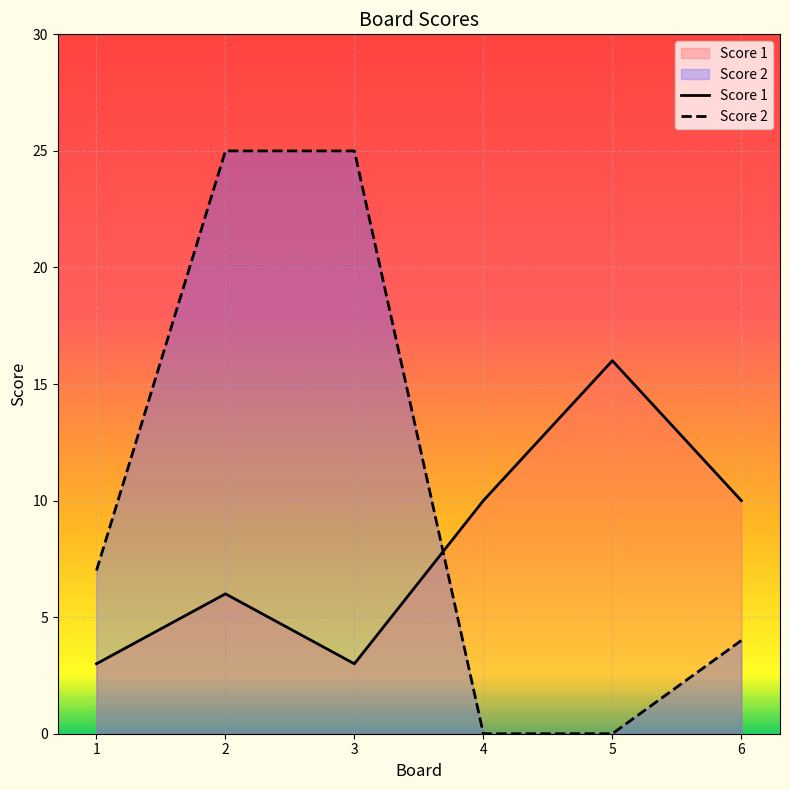

Reading left to right, transcribe all the data shown in this chart.

Score 1: 3	6	3	10	16	10
Score 2: 7	25	25	0	0	4